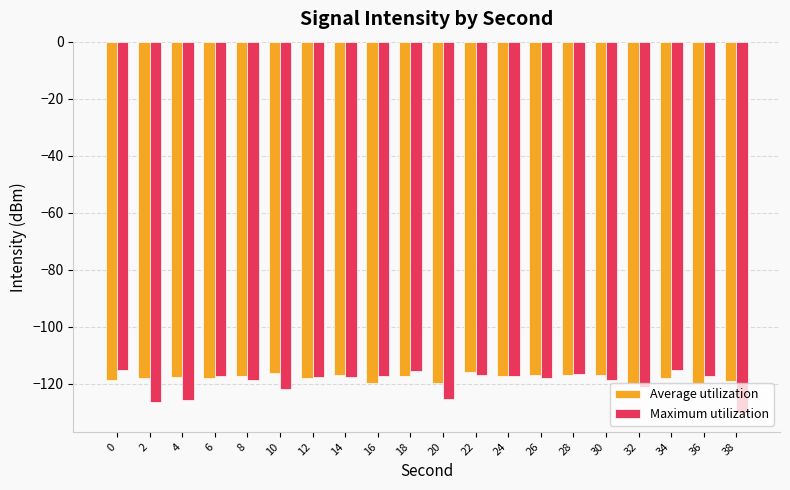

What are all the series names shown in the legend?

Average utilization, Maximum utilization